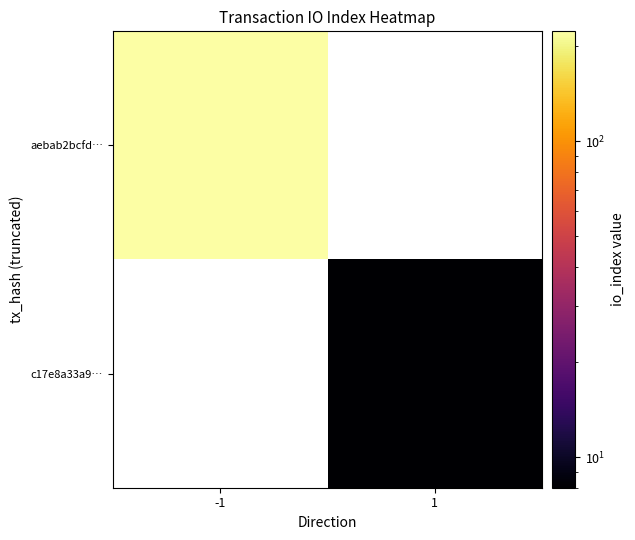

How many positive values does the c17e8a33a9… series have?

1